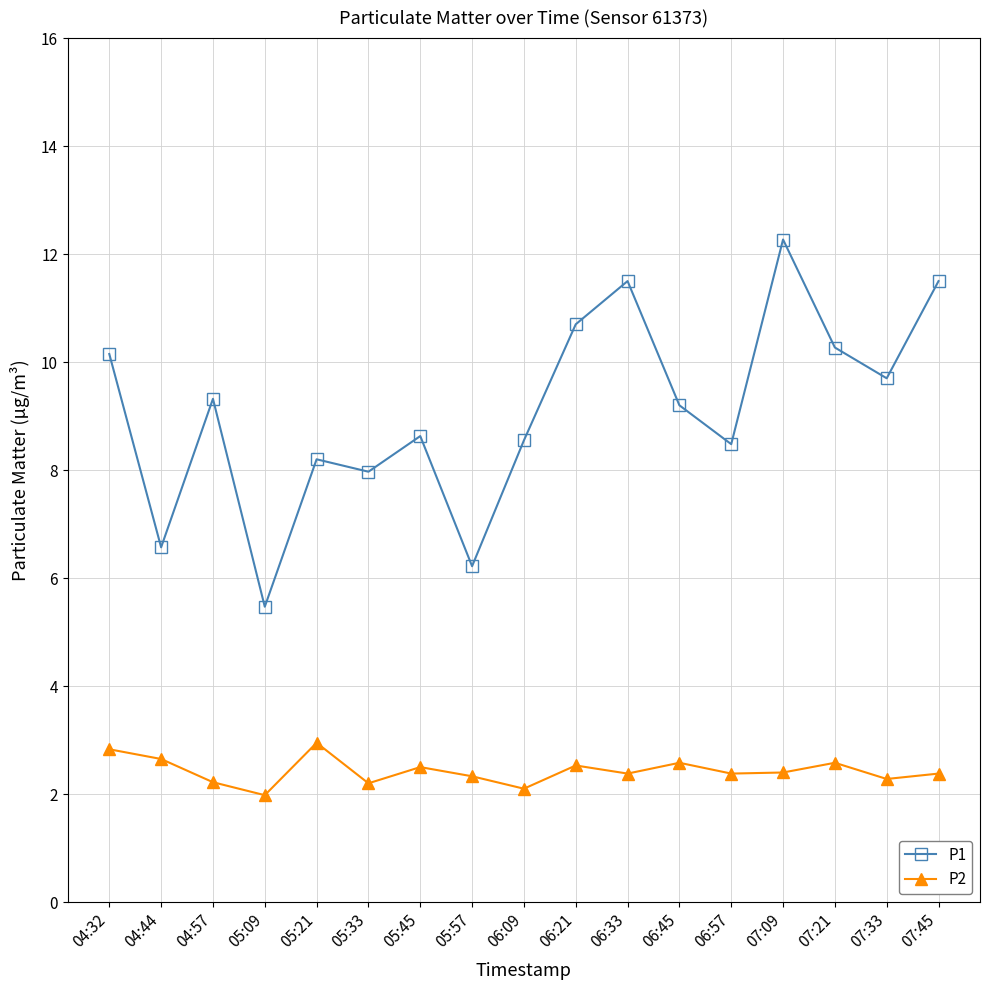

What is the sum of all P1 values?

154.7